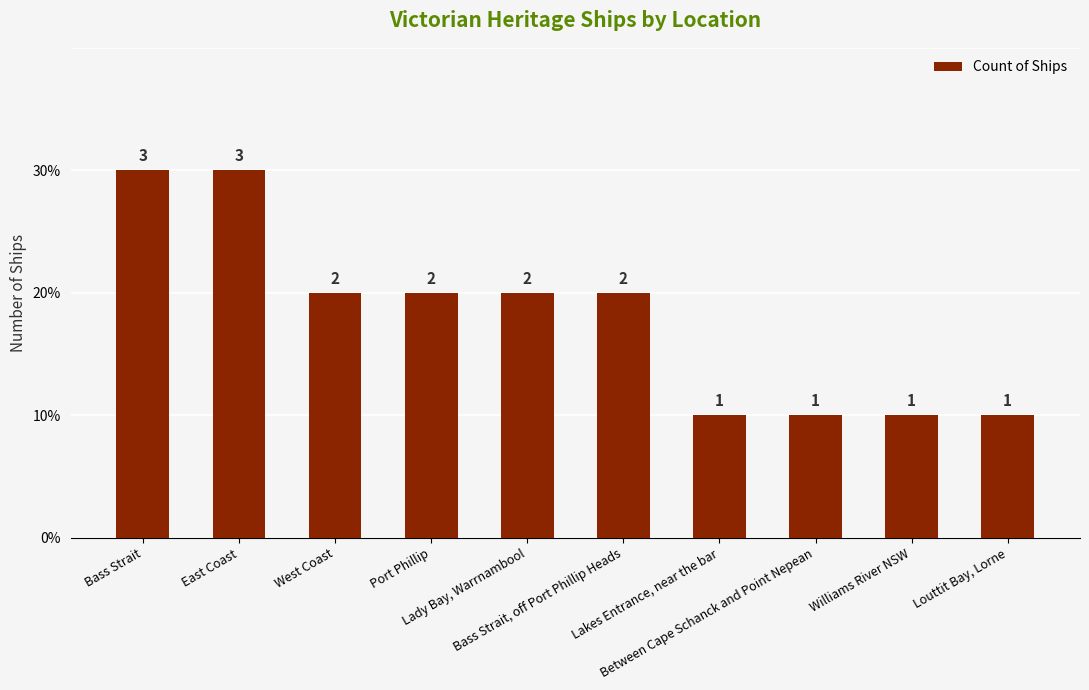

Reading right to left, extract all data points from this chart.

Louttit Bay, Lorne=1	Williams River NSW=1	Between Cape Schanck and Point Nepean=1	Lakes Entrance, near the bar=1	Bass Strait, off Port Phillip Heads=2	Lady Bay, Warrnambool=2	Port Phillip=2	West Coast=2	East Coast=3	Bass Strait=3